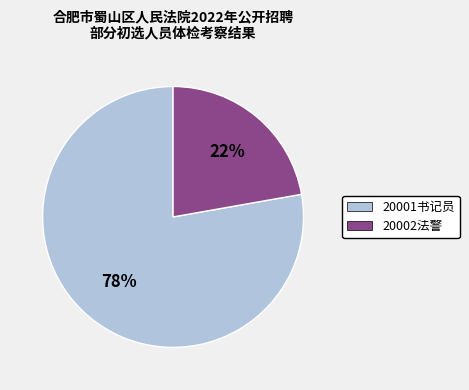

To the nearest percent, what is the combined percentage of 20001书记员 and 20002法警?

100%